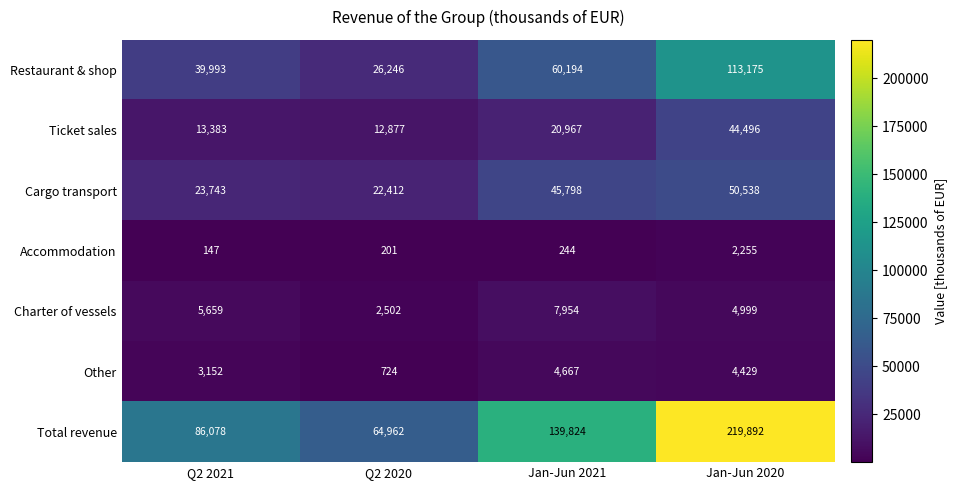

Between Q2 2021 and Jan-Jun 2020, which series saw the biggest shift?

Total revenue